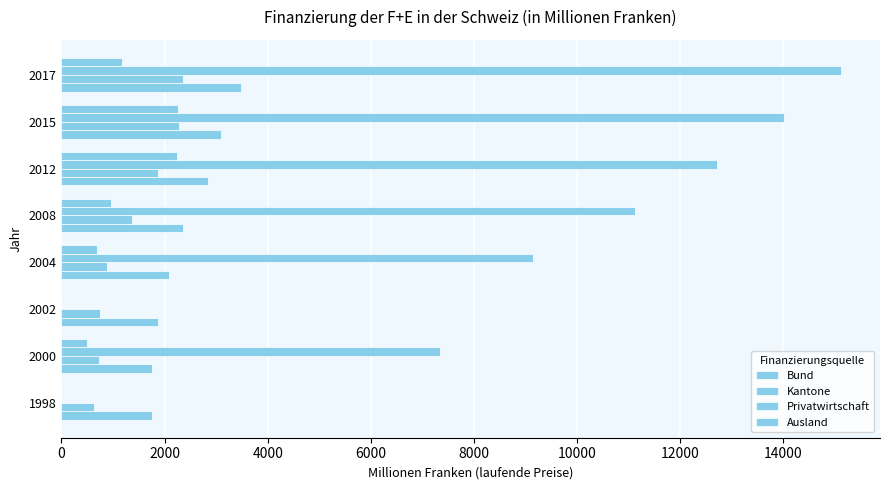

Which series has the largest total across all categories?

Privatwirtschaft